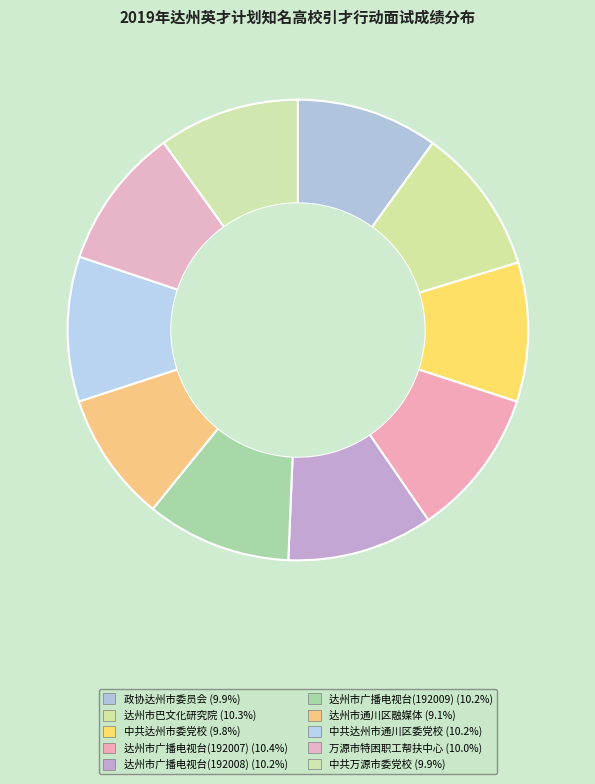

How many slices are in this pie chart?

10